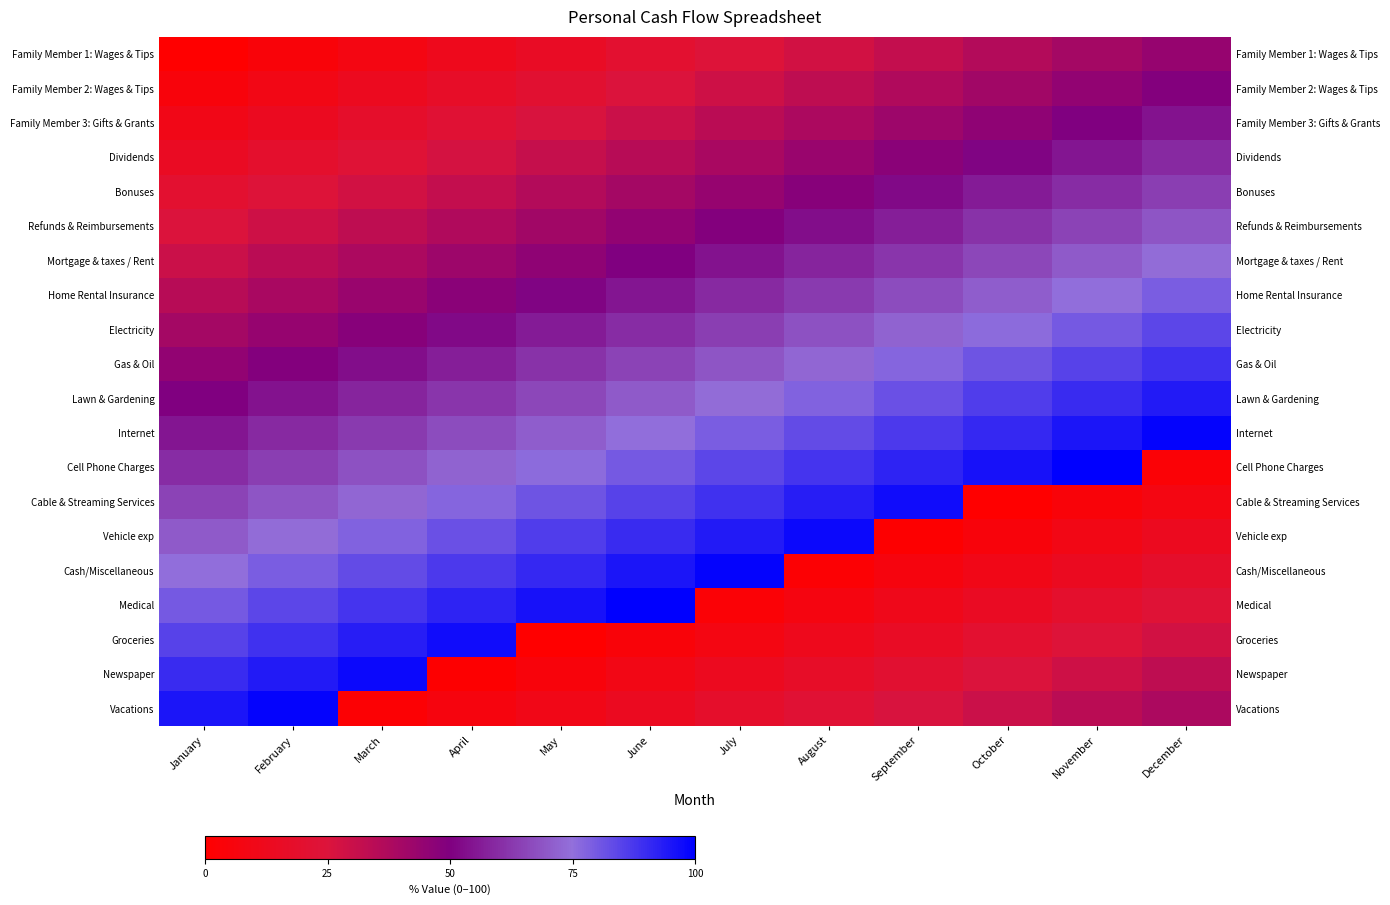

Where is Refunds & Reimbursements nearest to the value 47?

June